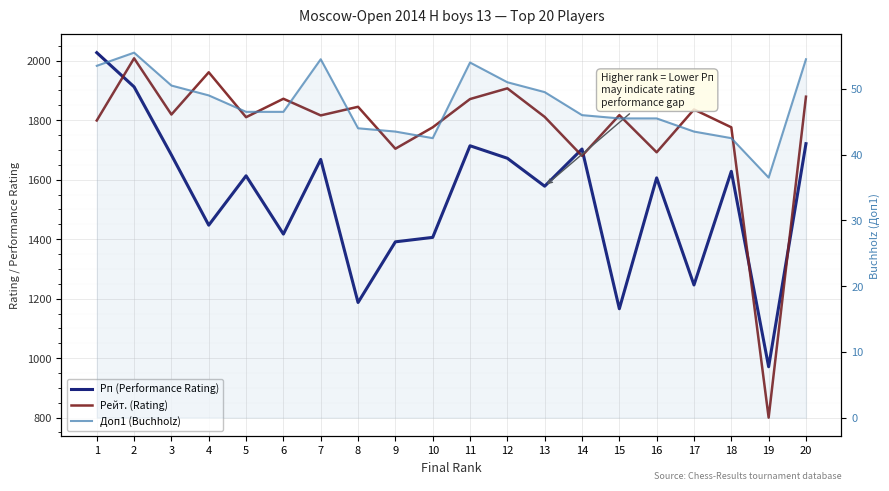

Where is Рп (Performance Rating) nearest to the value 1499?

4